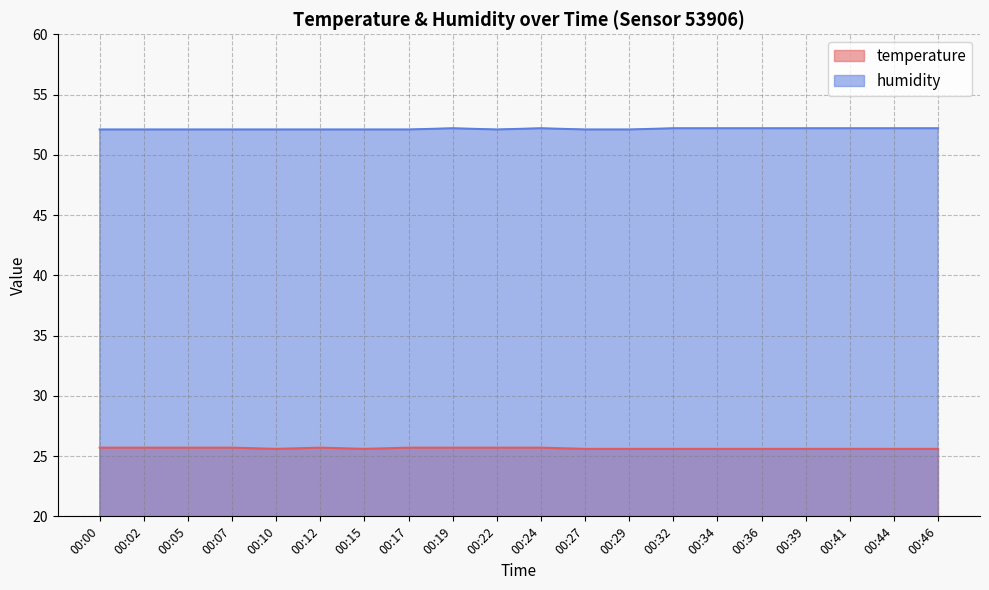

True or false: humidity and temperature intersect in this chart.

False